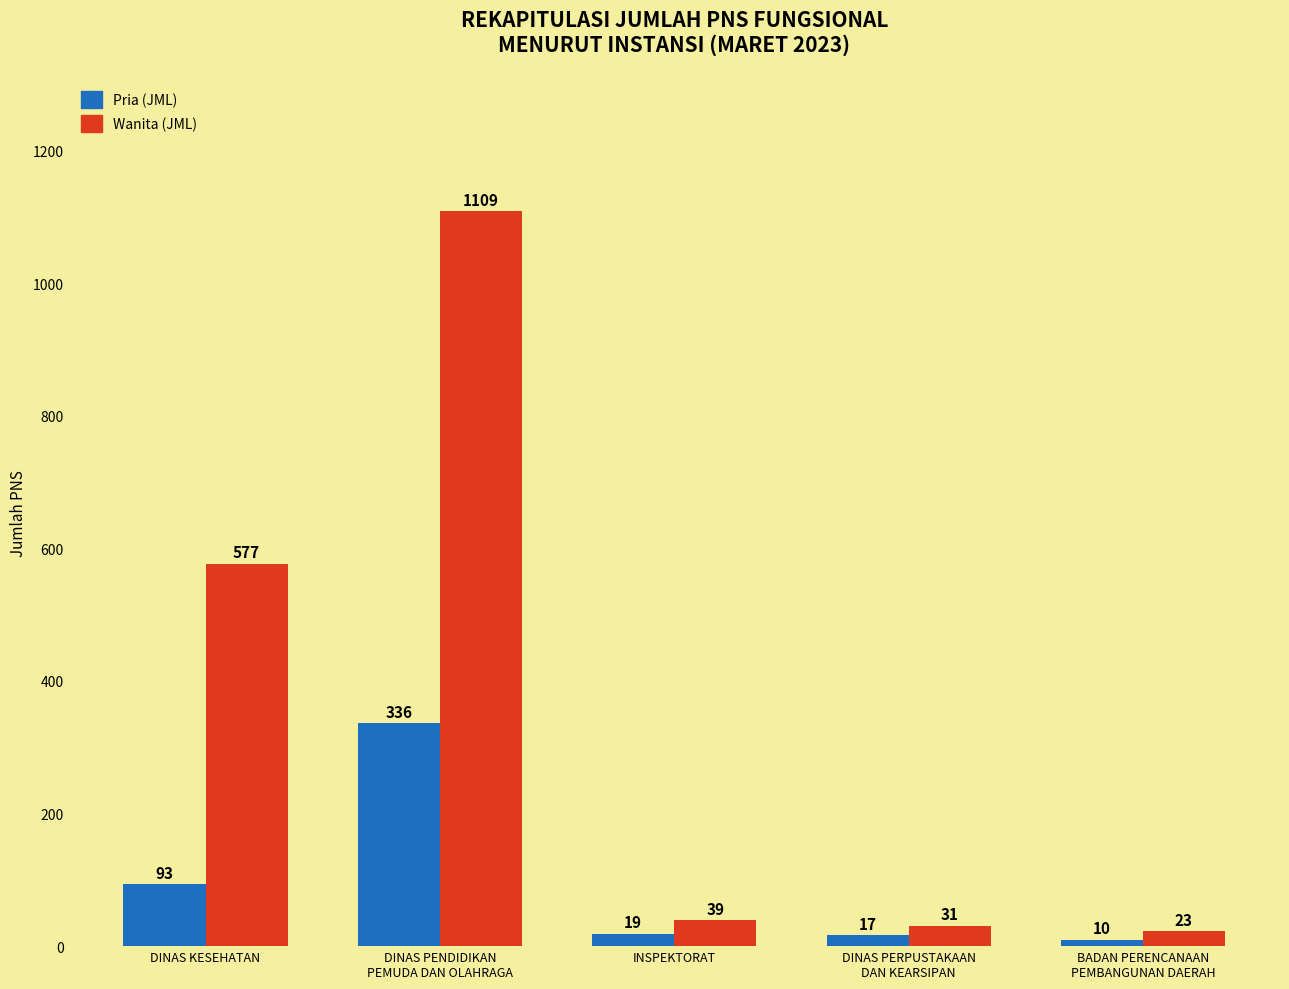

What position from the right is INSPEKTORAT?

3